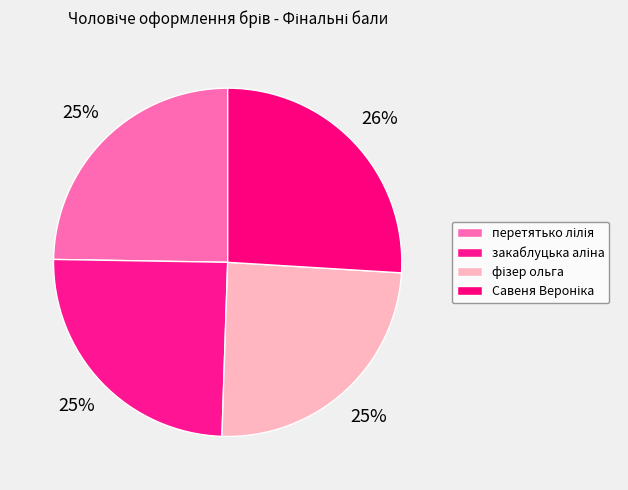

True or false: Савеня Вероніка accounts for 26% of the total.

True